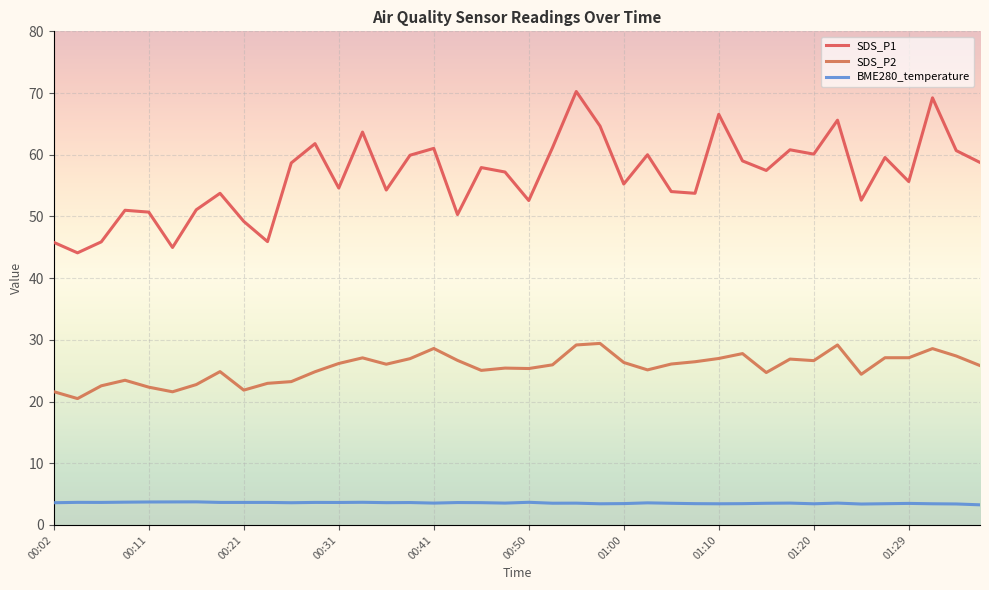

How many lines are shown in the chart?

3